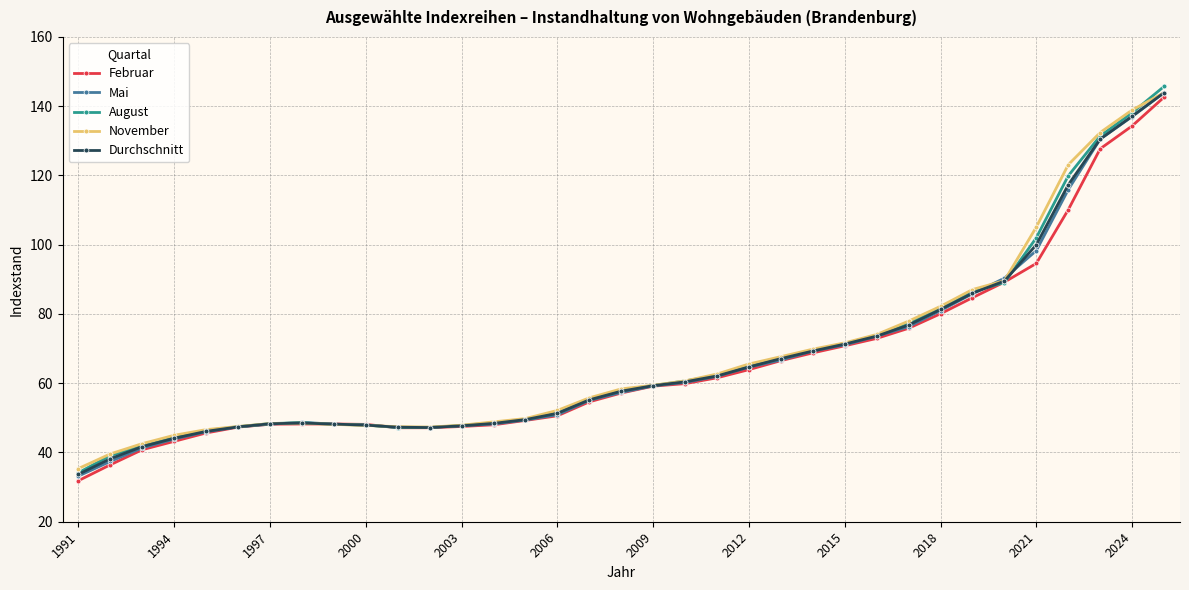

How many values in the Februar series exceed 57?

18